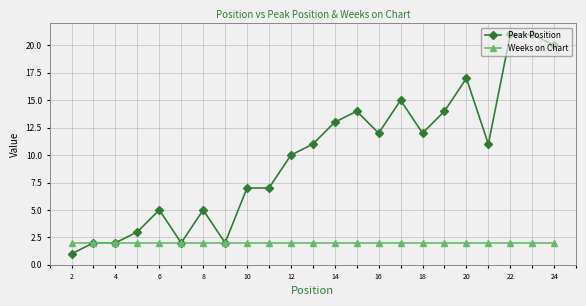

What is the average value of the Weeks on Chart series?

2